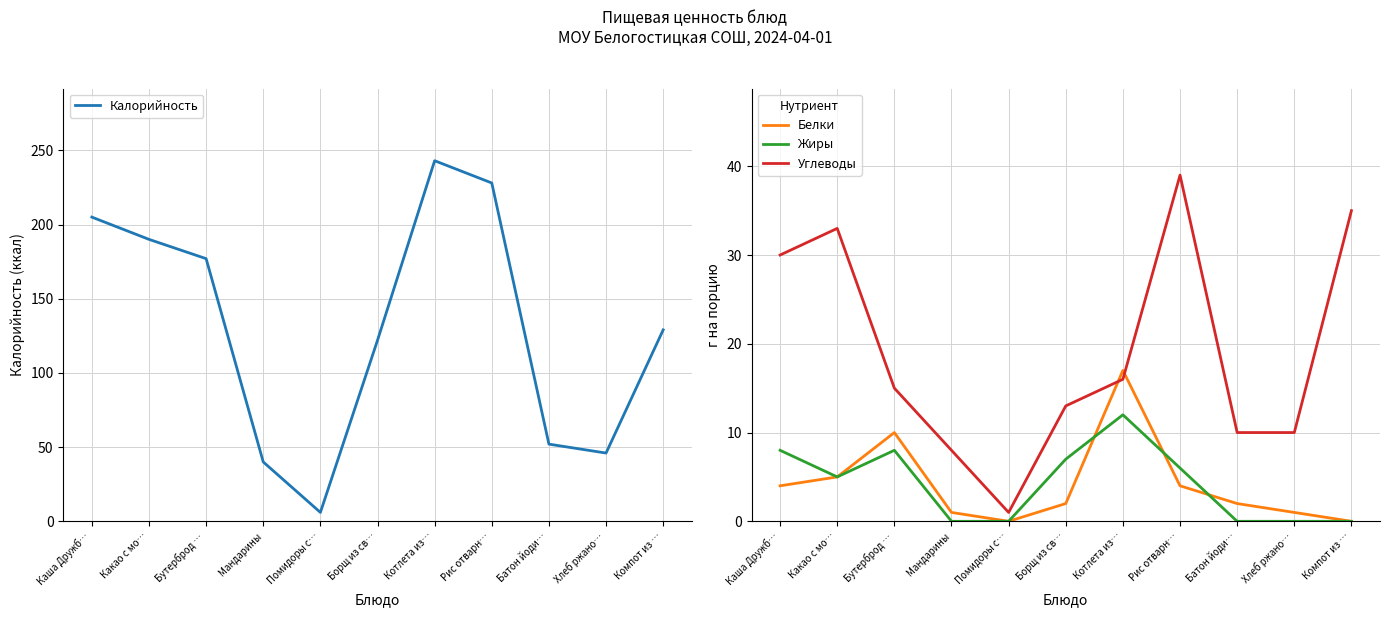

What are all the series names shown in the legend?

Калорийность, Белки, Жиры, Углеводы